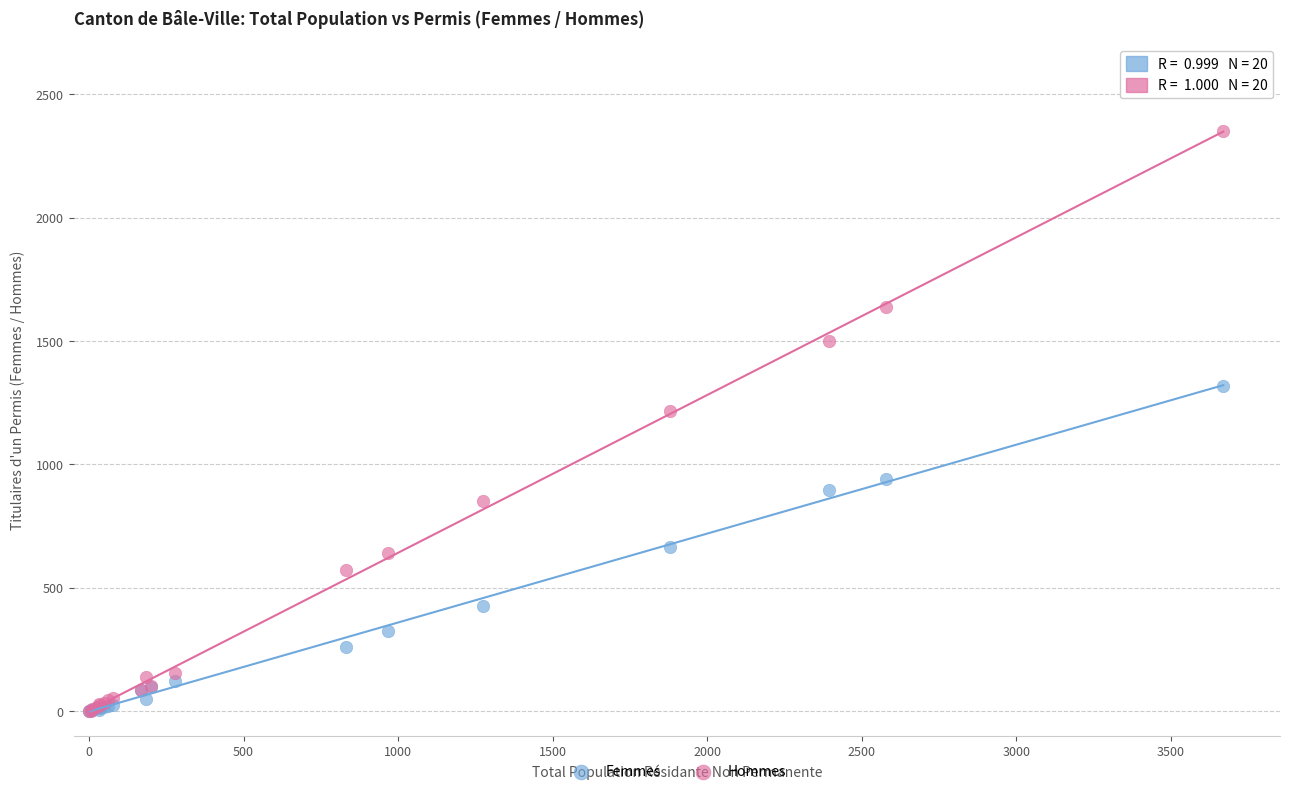

Across all series, what Y value is closest to 1176?

1217